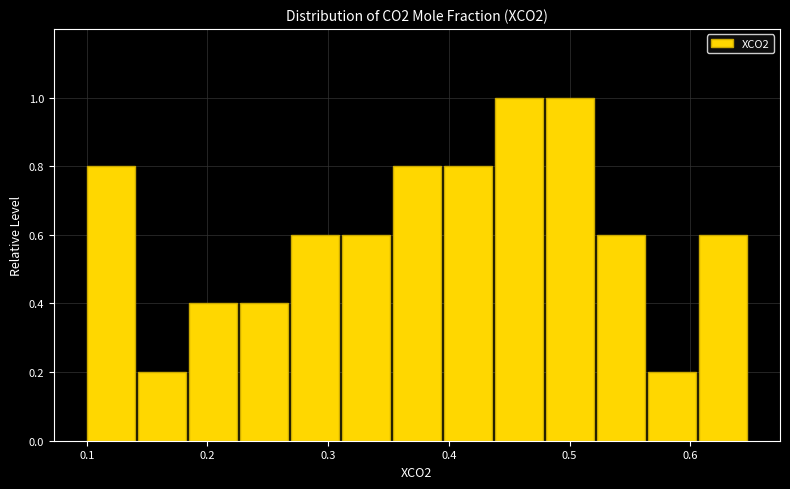

How tall is the bar that spans 0.10 to 0.14 on the x-axis? Neither the bar edges nor the heights are printed on the chart, so give them approximately, as read against the axes.

0.8